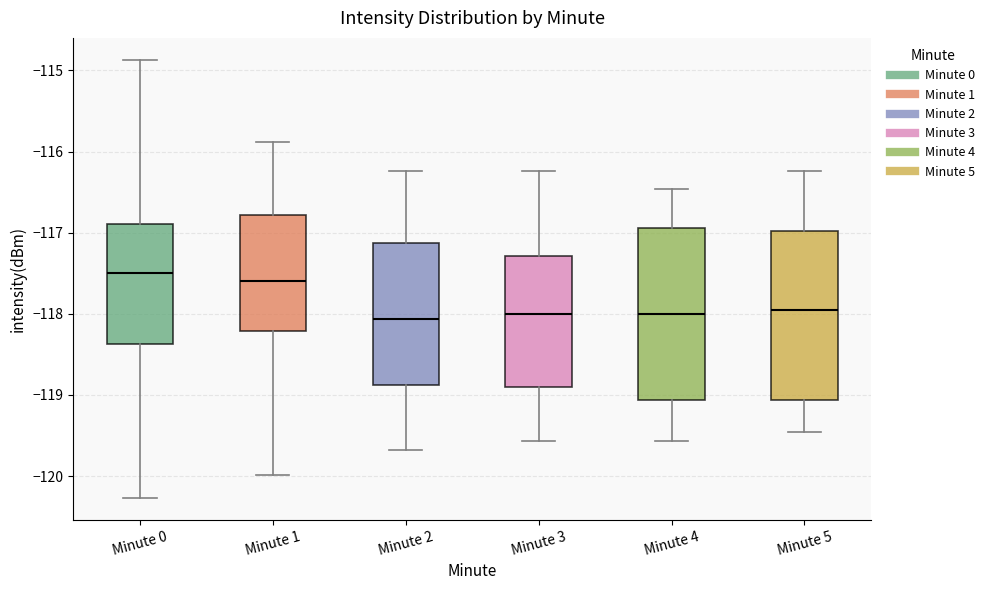

Reading left to right, transcribe this box plot: for each box, give where its median line is, the range the box spans, and where its two whiskers end, as read against the y-axis. The values are not printed on the chart, so give them approximately, as read against the axis.

Minute 0: median -117.5, box -118.4 to -116.9, whiskers -120.3 to -114.9
Minute 1: median -117.6, box -118.2 to -116.8, whiskers -120.0 to -115.9
Minute 2: median -118.1, box -118.9 to -117.1, whiskers -119.7 to -116.2
Minute 3: median -118.0, box -118.9 to -117.3, whiskers -119.6 to -116.2
Minute 4: median -118.0, box -119.1 to -116.9, whiskers -119.6 to -116.5
Minute 5: median -118.0, box -119.1 to -117.0, whiskers -119.5 to -116.2